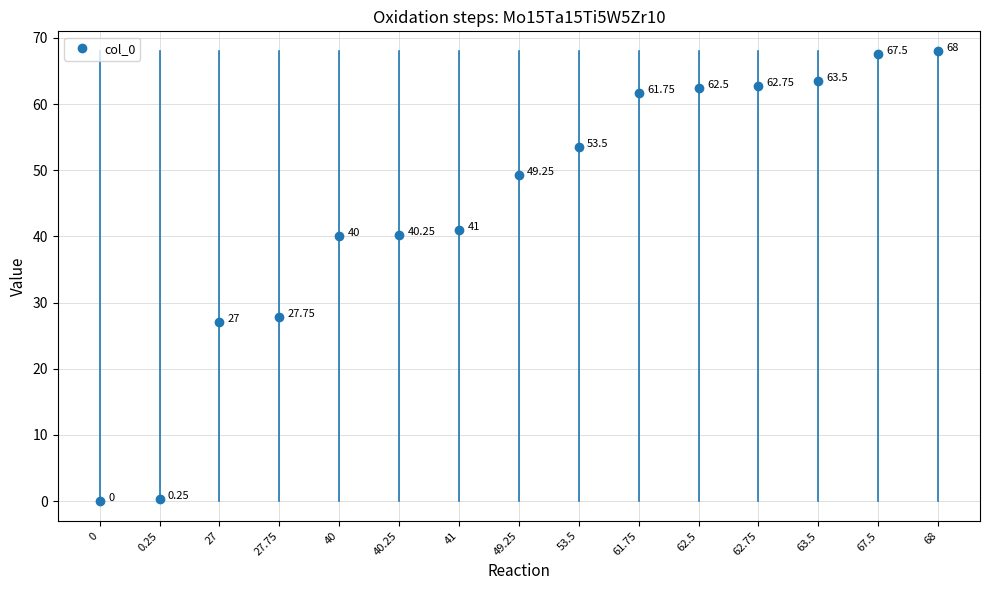

What is the label of the 11th point from the left?

62.5